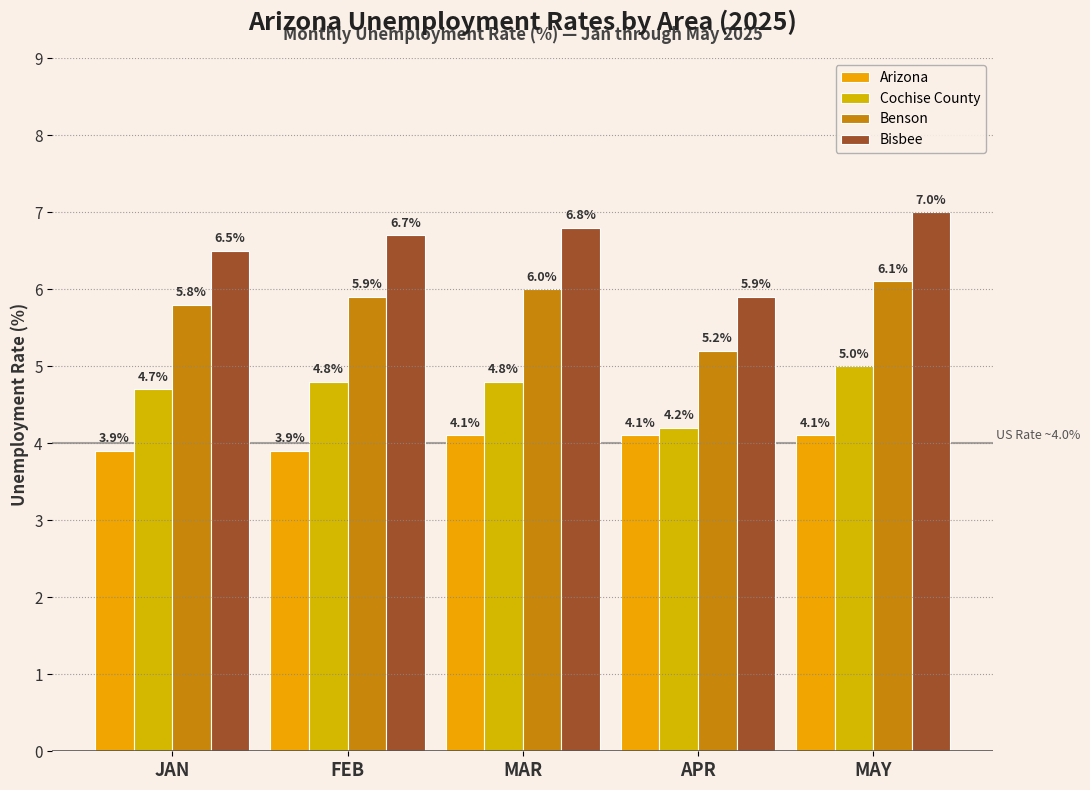

Which category has the highest value in the Benson series?

MAY